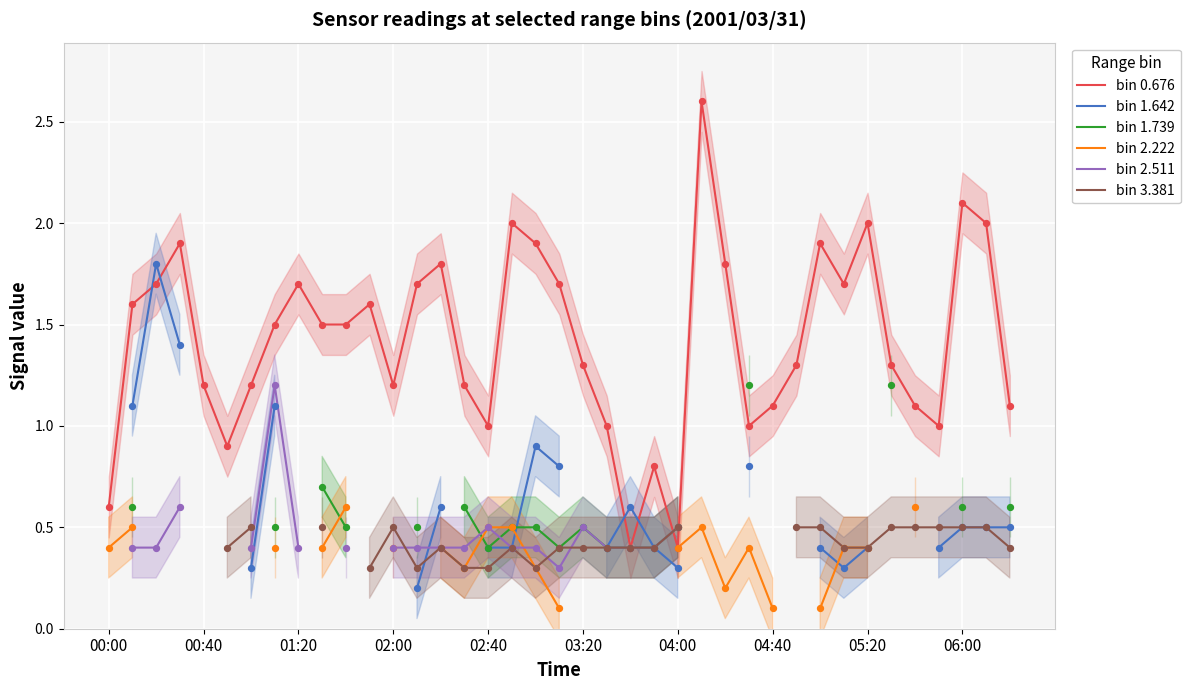

What is the minimum value for bin 0.676?

0.4